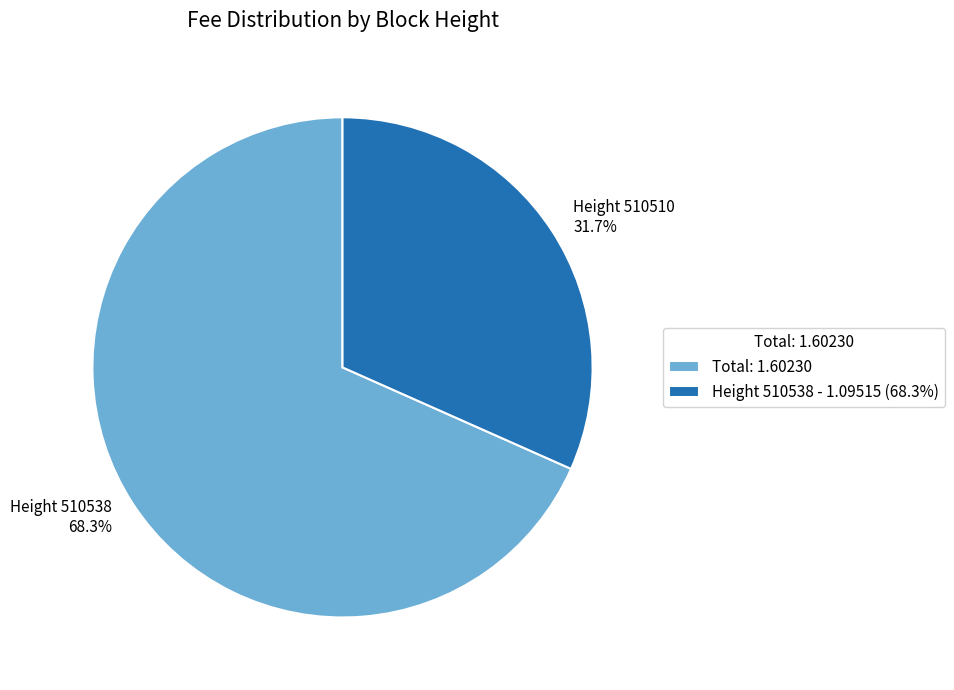

How much of the chart is everything except Total: 1.60230?

31.7%